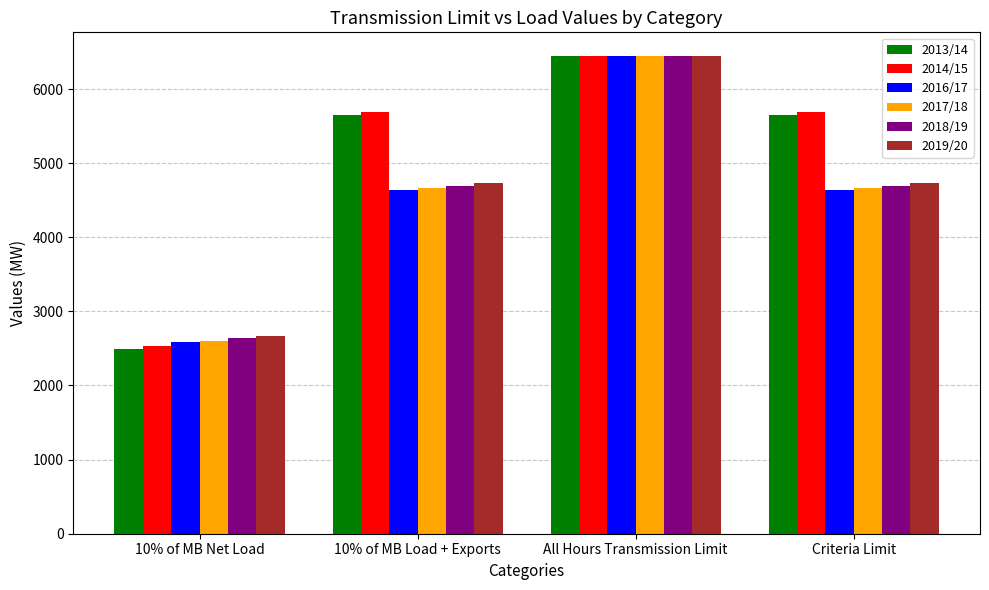

Which series has the largest range (max minus min)?

2013/14